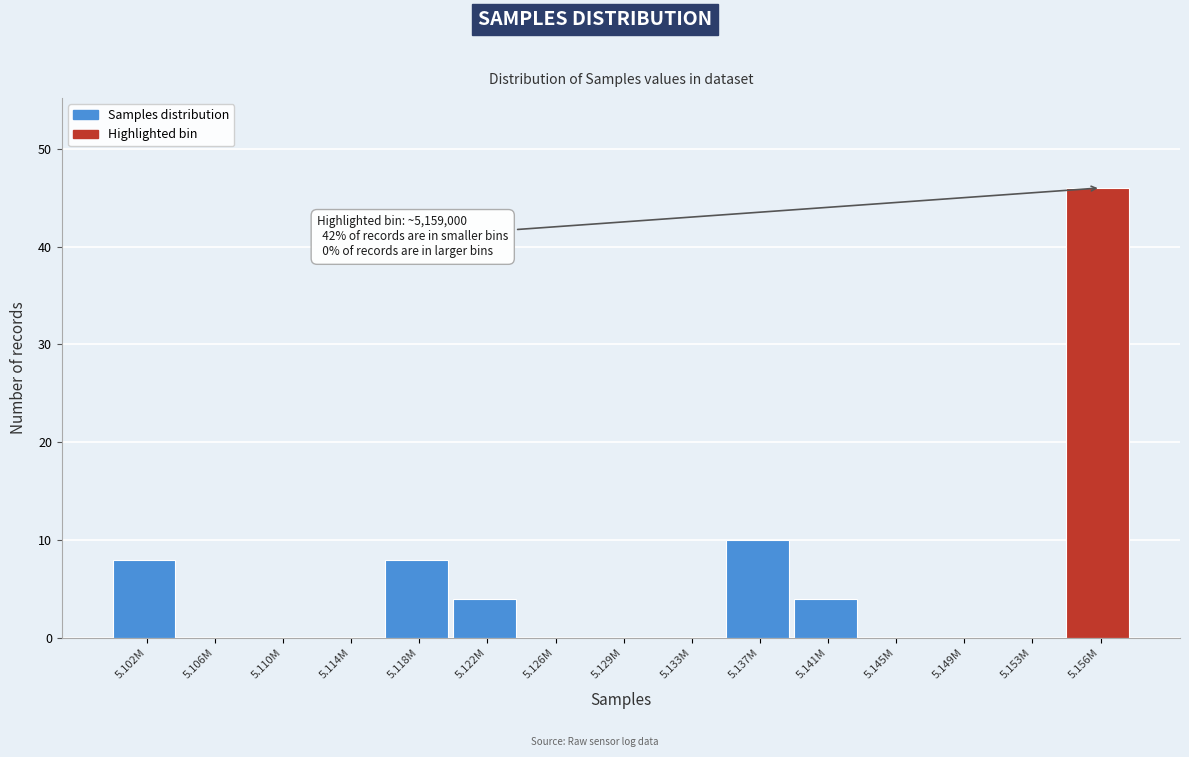

Reading left to right, list all the values displayed in this chart.

5.102M=8	5.106M=0	5.110M=0	5.114M=0	5.118M=8	5.122M=4	5.126M=0	5.129M=0	5.133M=0	5.137M=10	5.141M=4	5.145M=0	5.149M=0	5.153M=0	5.156M=46